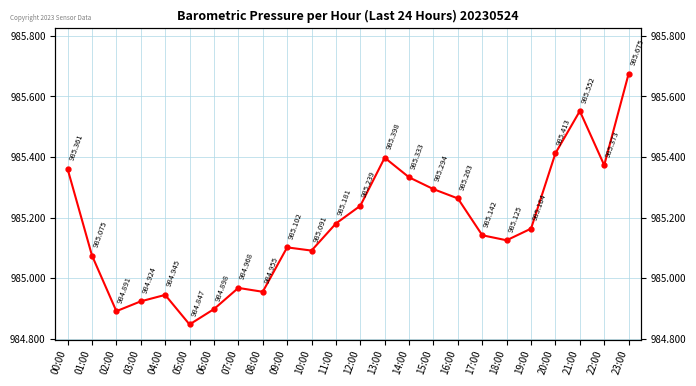

True or false: the data shows 985.2 at 11:00.

True